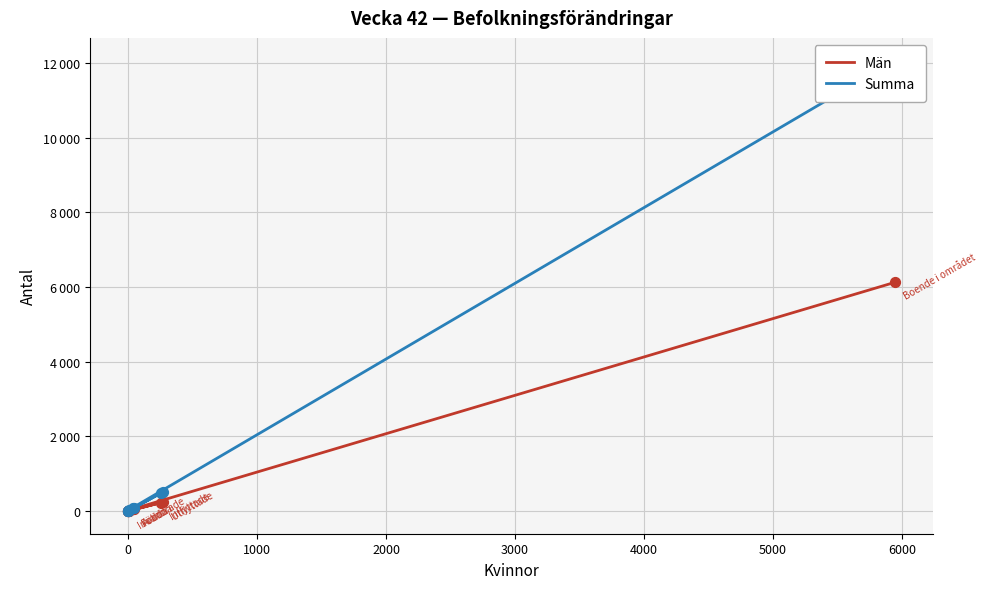

Which series contains the highest Y value?

Summa